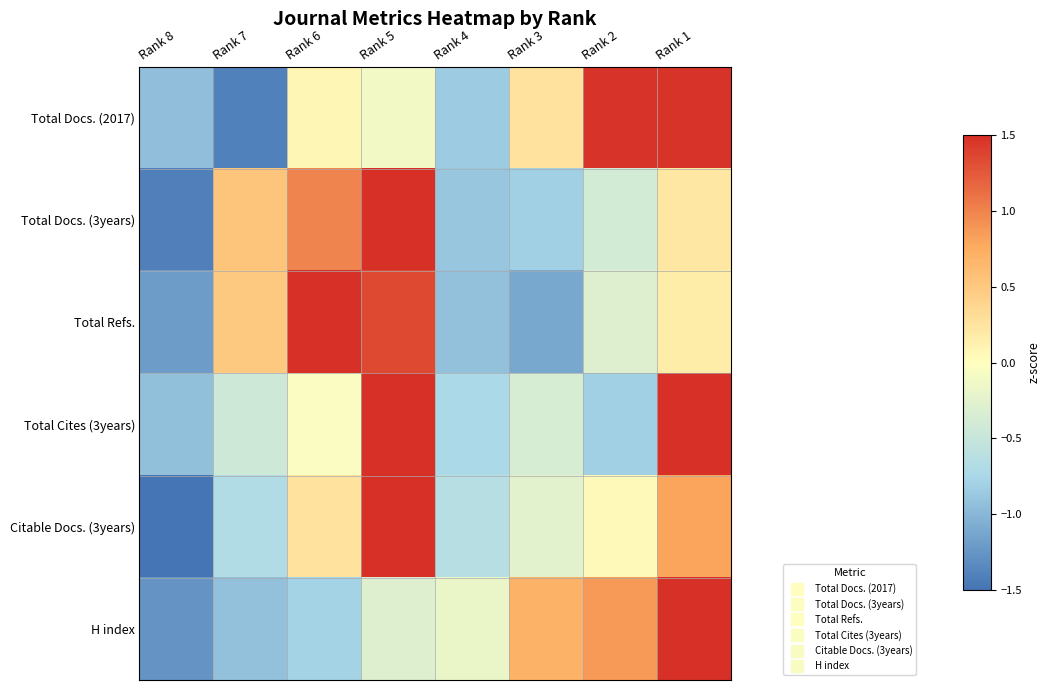

What is the difference between the highest and lowest values at Rank 6?

2.3